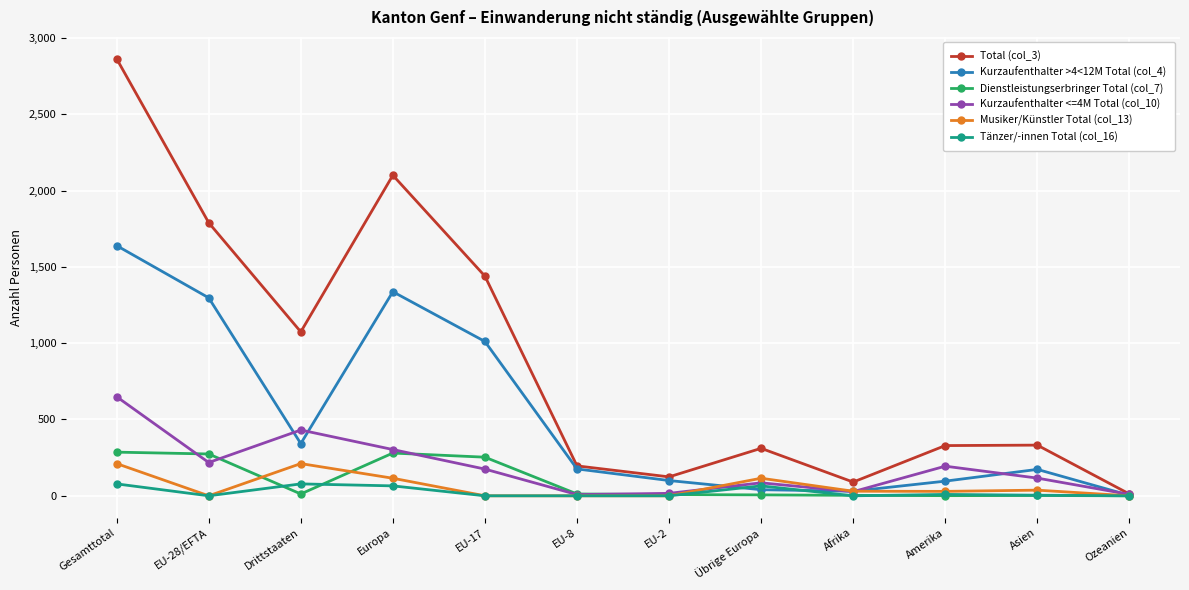

What is the label of the 9th point from the left?

Afrika